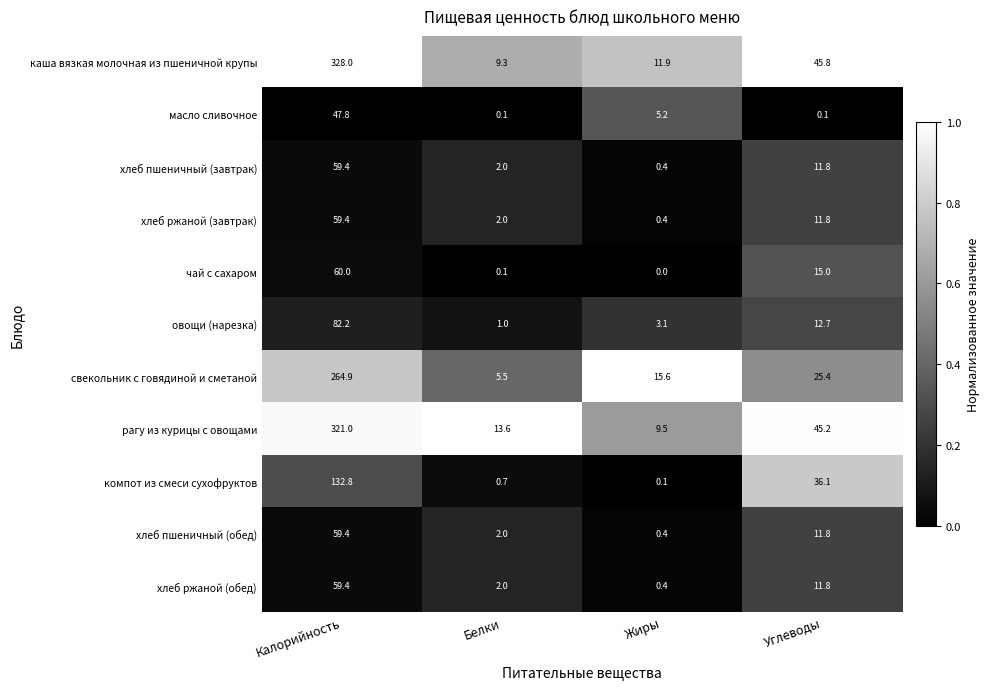

Is it true that чай с сахаром equals 0.0 at Жиры?

True